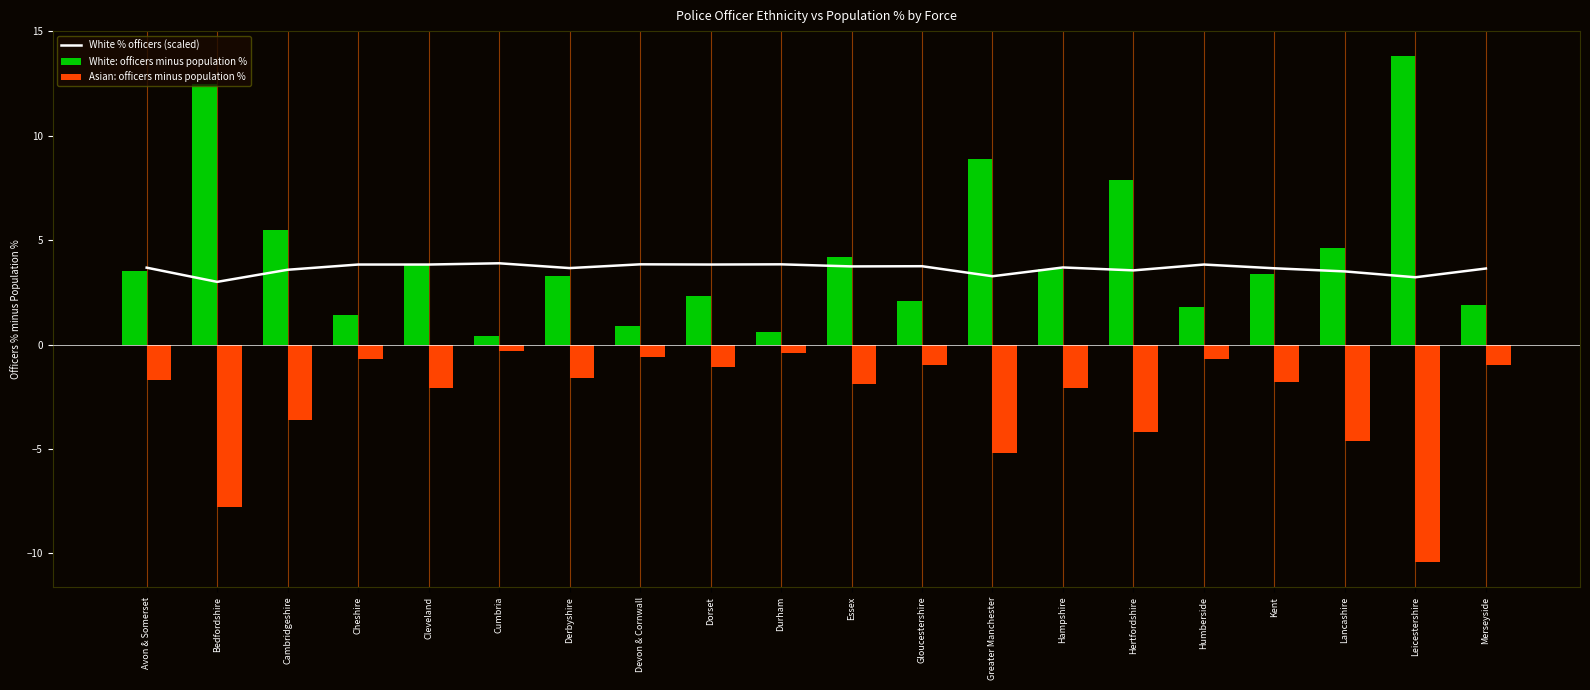

Reading left to right, what are all the values shown in this chart?

Avon & Somerset=3.7	Bedfordshire=3.0	Cambridgeshire=3.6	Cheshire=3.8	Cleveland=3.8	Cumbria=3.9	Derbyshire=3.7	Devon & Cornwall=3.8	Dorset=3.8	Durham=3.8	Essex=3.7	Gloucestershire=3.8	Greater Manchester=3.3	Hampshire=3.7	Hertfordshire=3.6	Humberside=3.8	Kent=3.7	Lancashire=3.5	Leicestershire=3.2	Merseyside=3.6